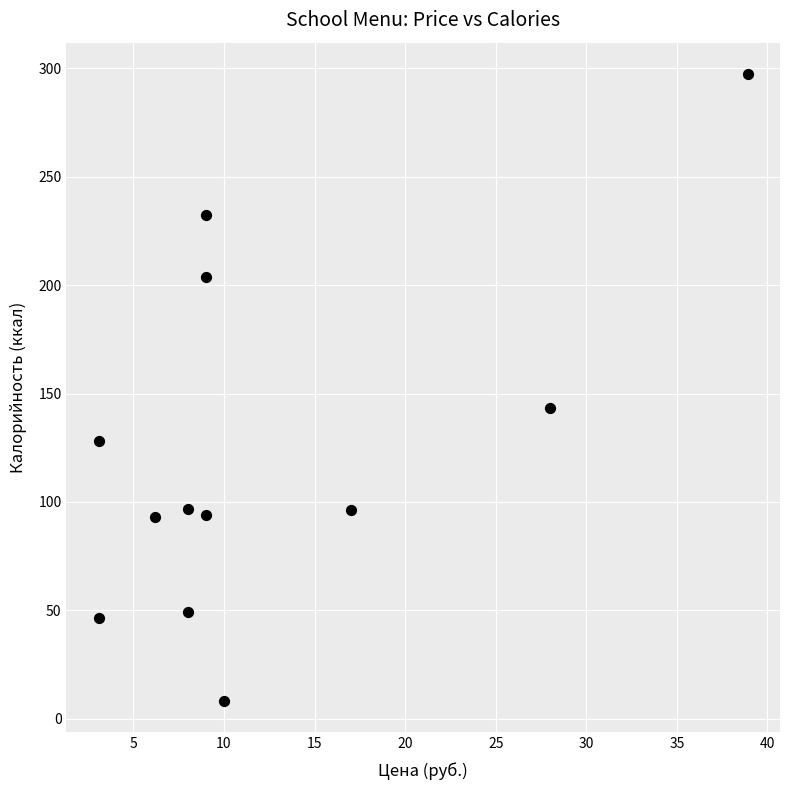

What Y value in the scatter plot is closest to 152?

143.3